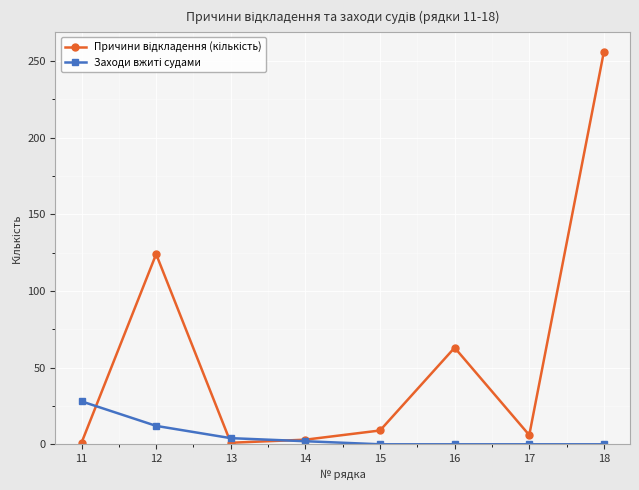

At which category does the chart reach its peak across all series?

18